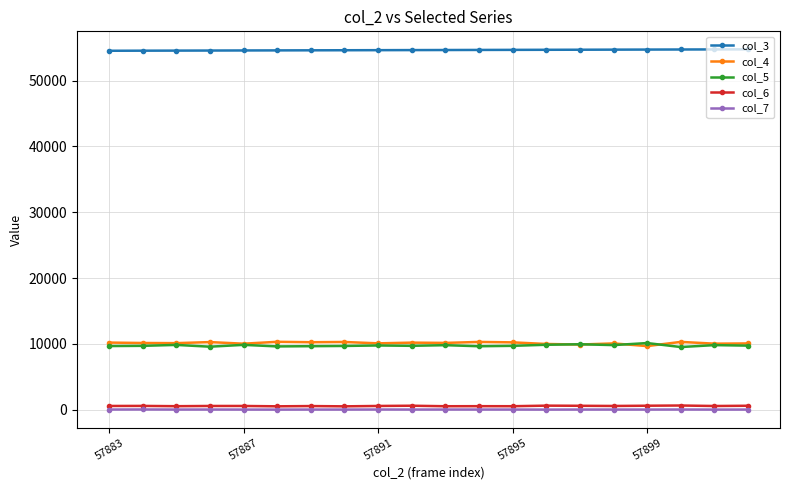

What are all the series names shown in the legend?

col_3, col_4, col_5, col_6, col_7